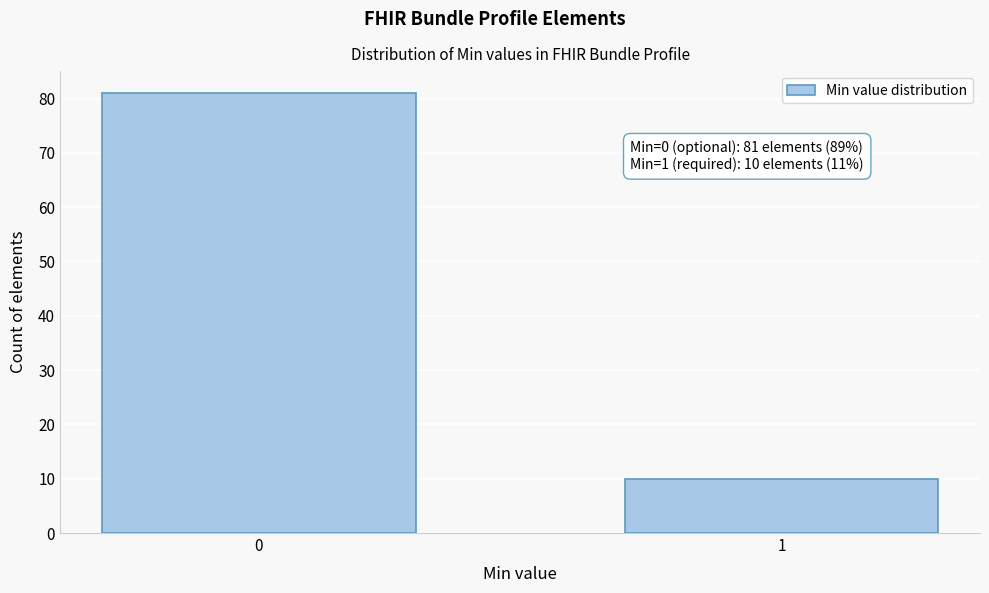

Reading right to left, what are all the values shown in this chart?

10	81